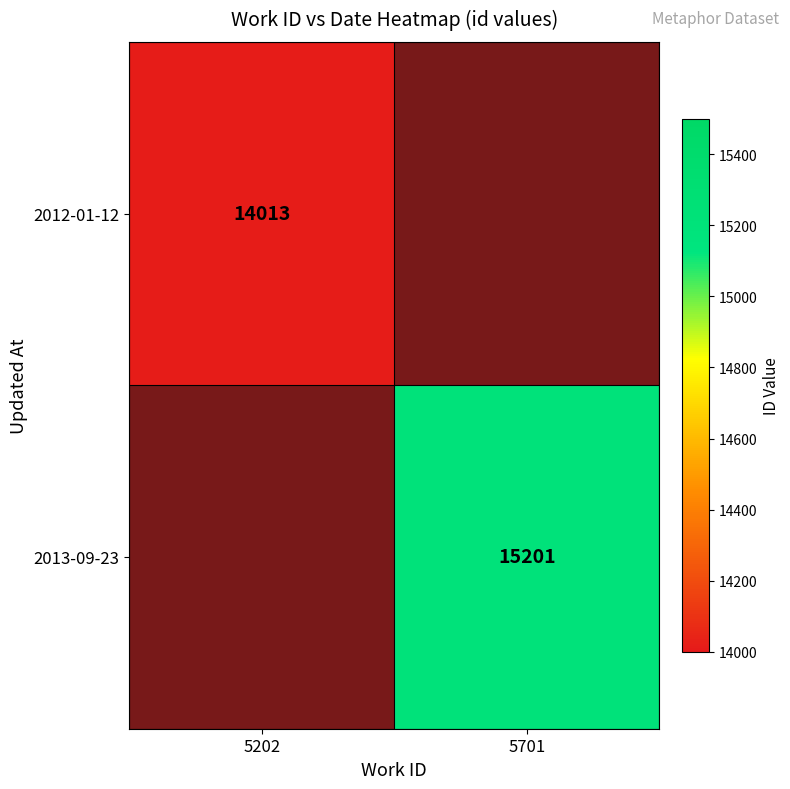

Is it true that 2012-01-12 equals 14013 at 5202?

True